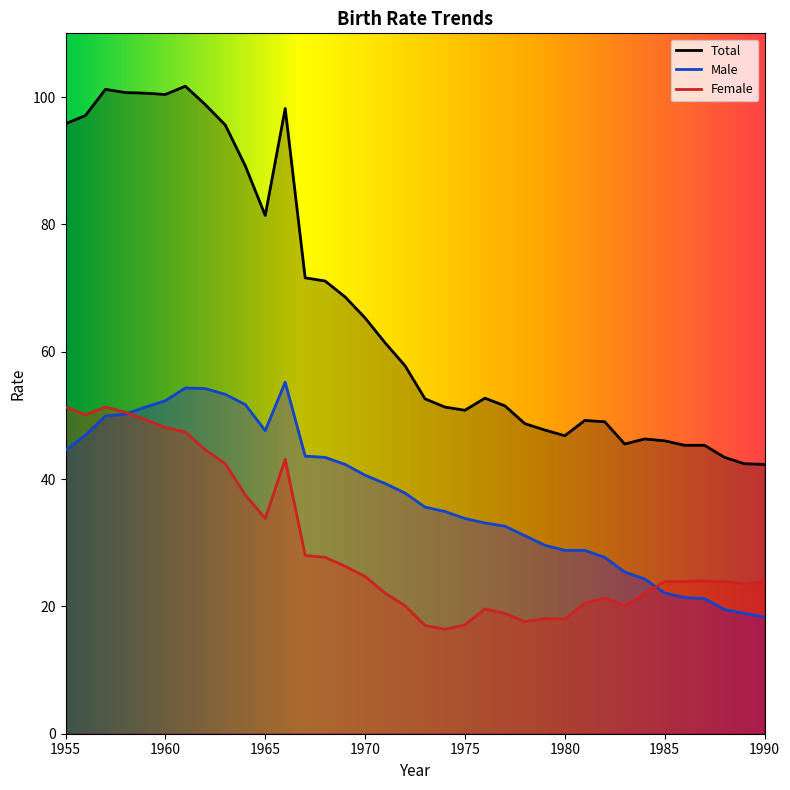

At which category does the chart reach its peak across all series?

1961